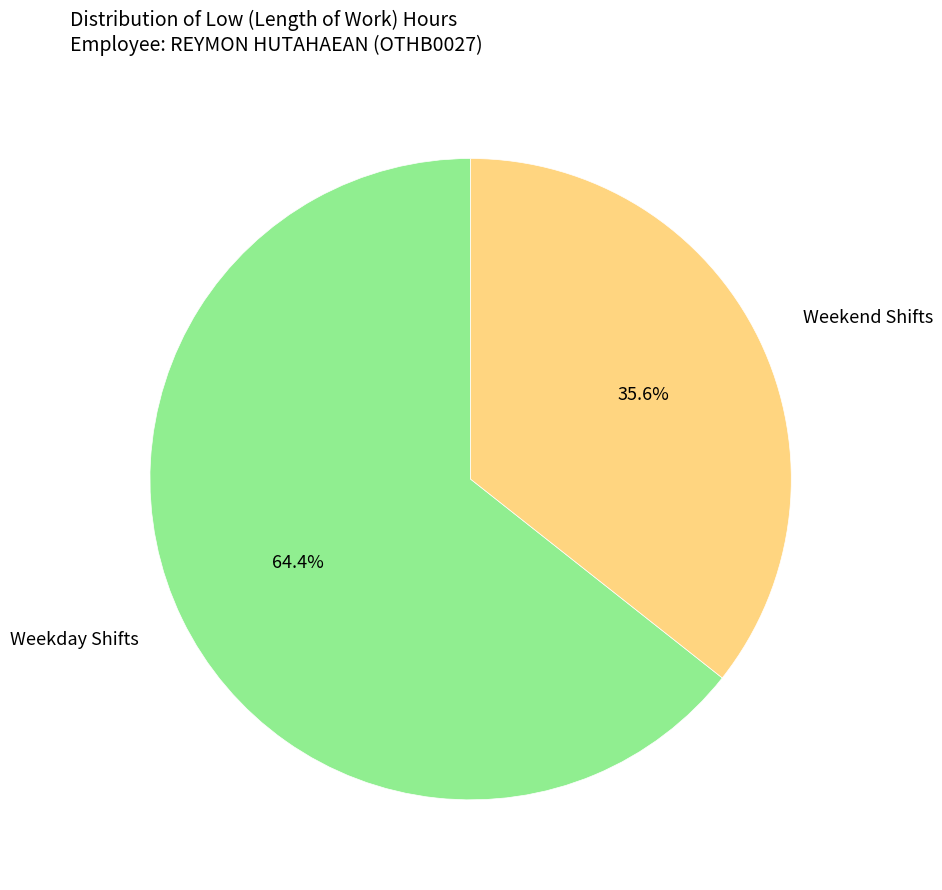

How many slices are in this pie chart?

2